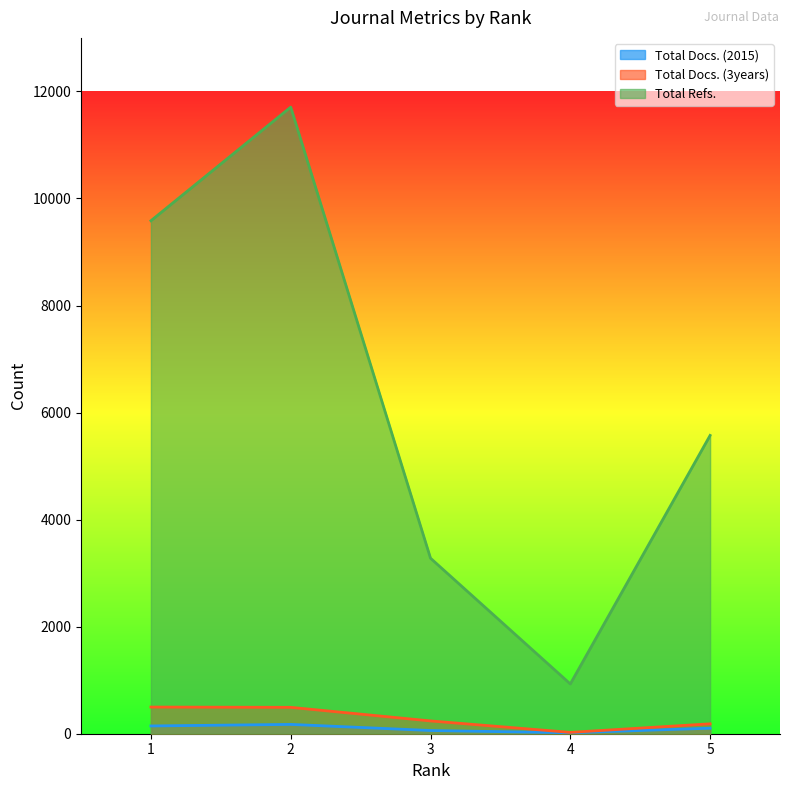

In Total Docs. (3years), how many points are lower than both neighbors (excluding endpoints)?

1